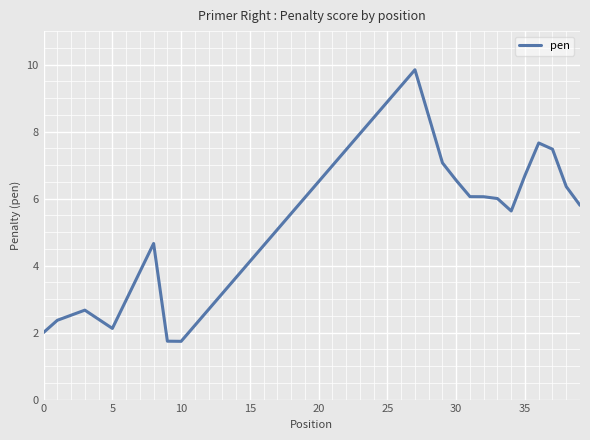

What is the minimum value shown in the chart?

1.7